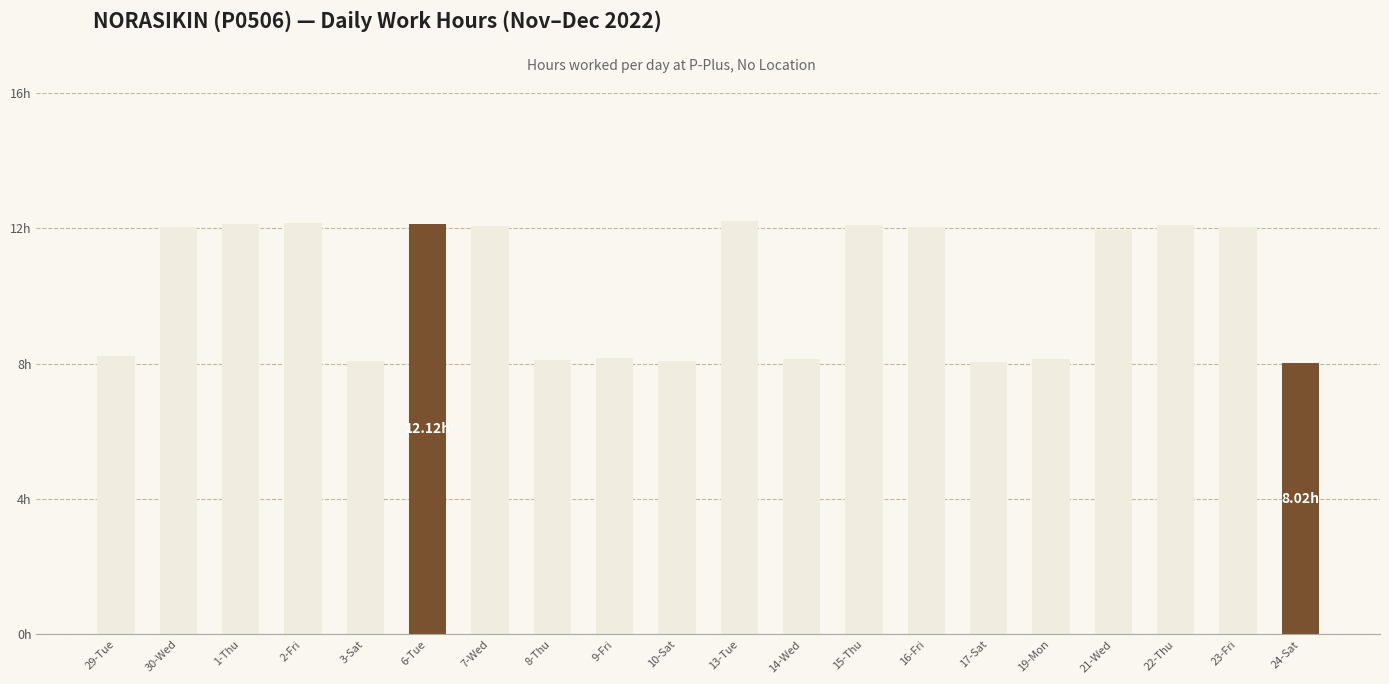

At which category does the chart reach its peak across all series?

13-Tue